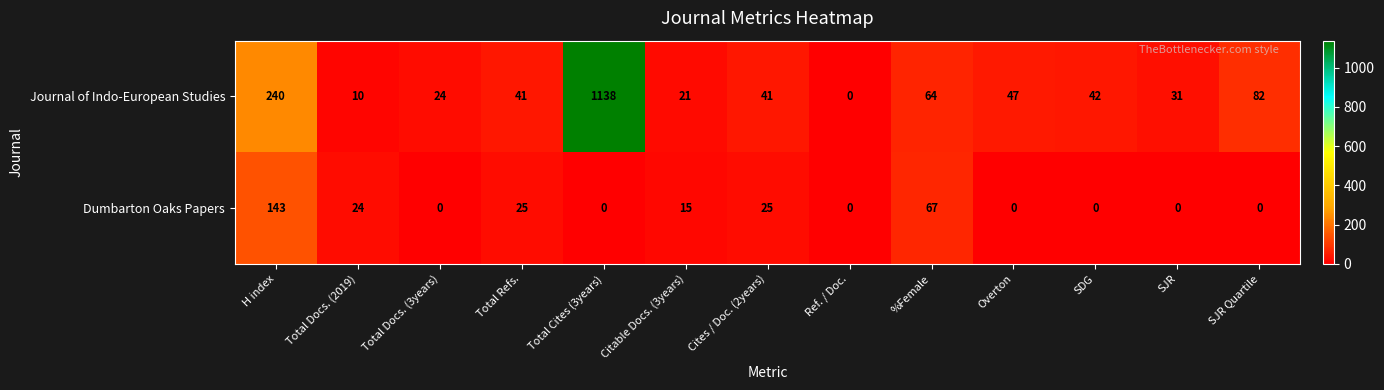

Which series has the largest total across all categories?

Journal of Indo-European Studies